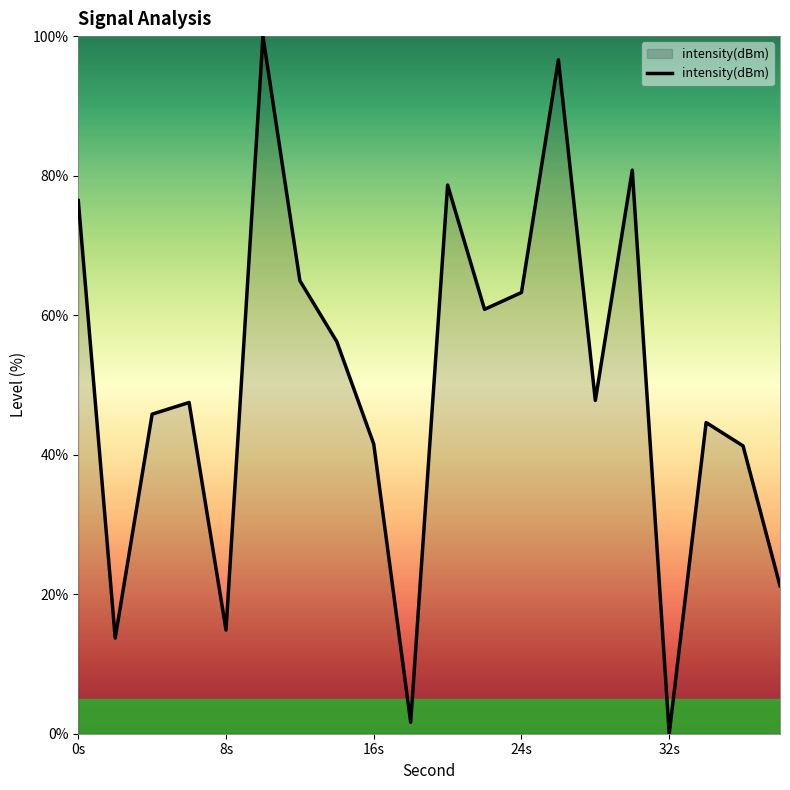

What is the maximum value shown in the chart?

100.0